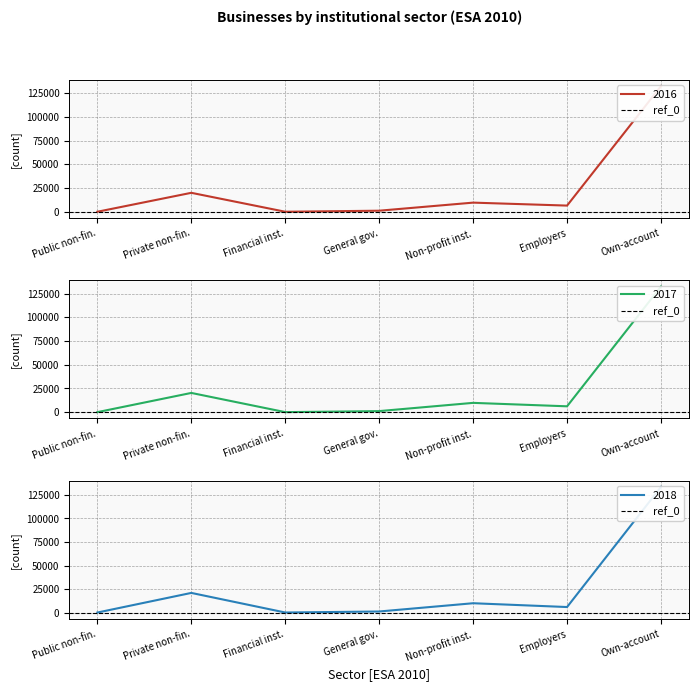

Where does the 2016 series first go above 6567?

Private non-fin.